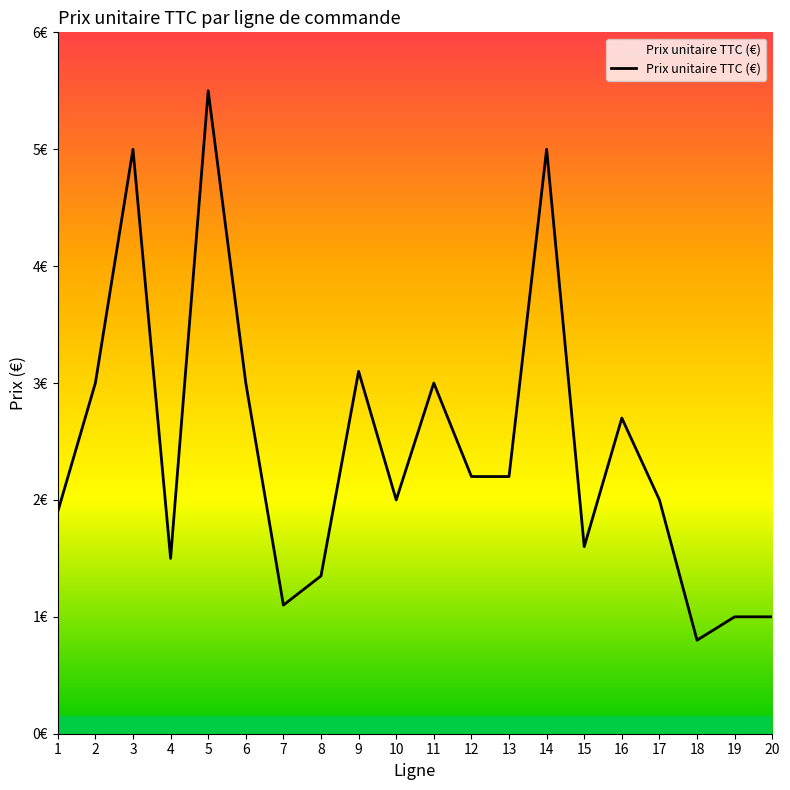

Does the chart display data point markers on the line(s)?

No